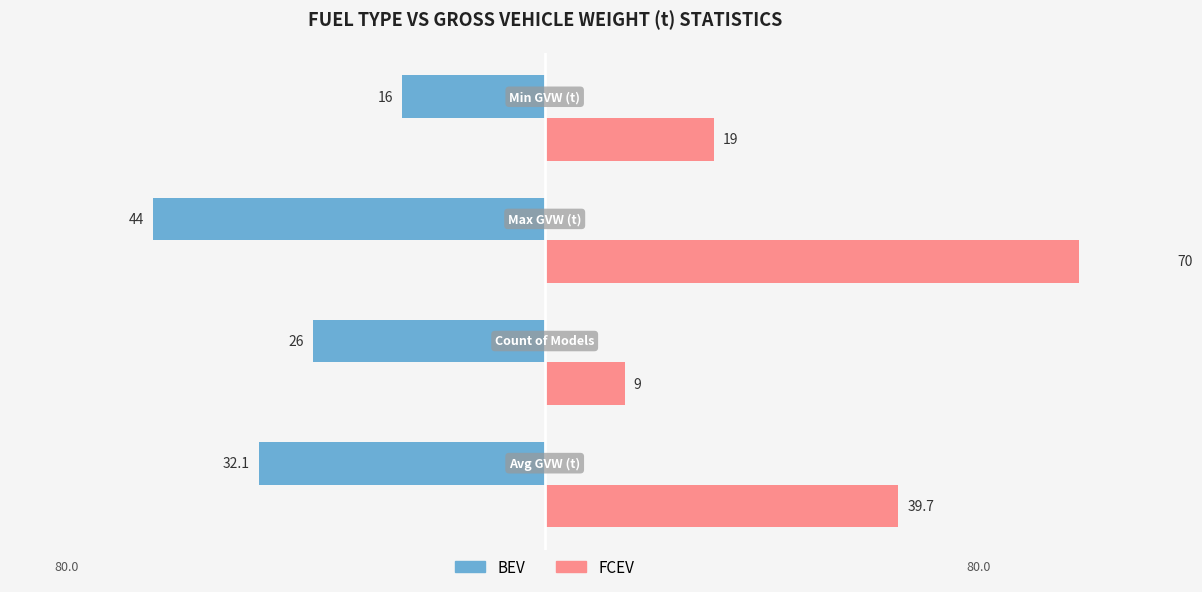

Reading left to right, extract all data points from this chart.

BEV: -32.1	-26.0	-44.0	-16.0
FCEV: 39.7	9.0	70.0	19.0